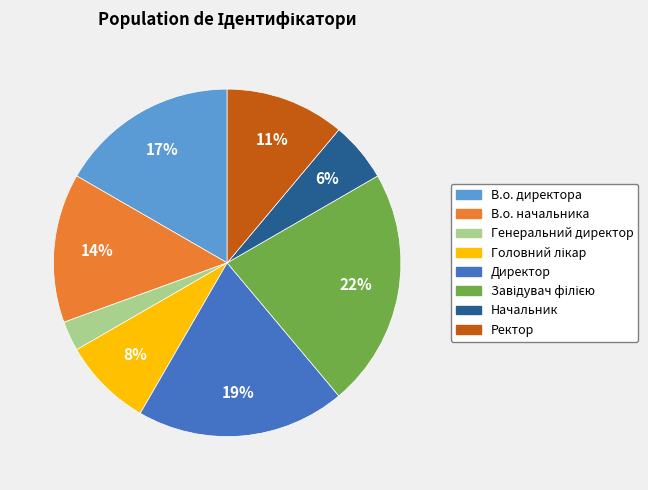

Approximately how many times larger is the value at Начальник compared to Генеральний директор?

2.0